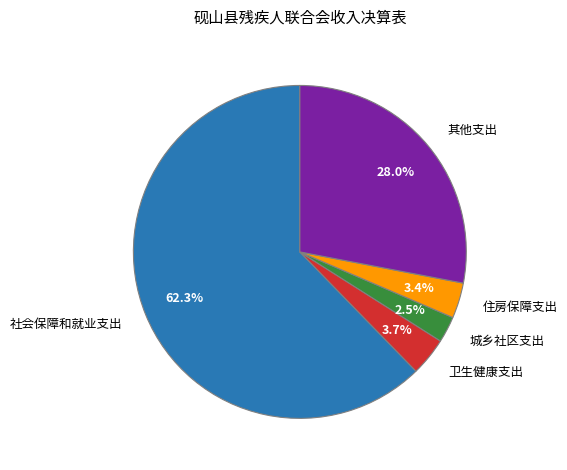

Does any single category account for the majority?

Yes